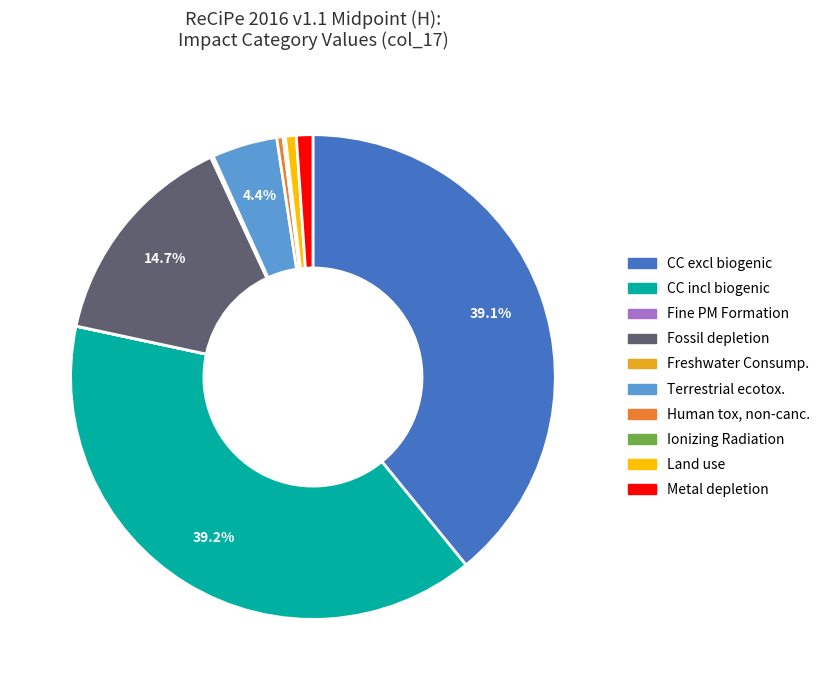

Is there any slice that represents more than half of the pie?

No